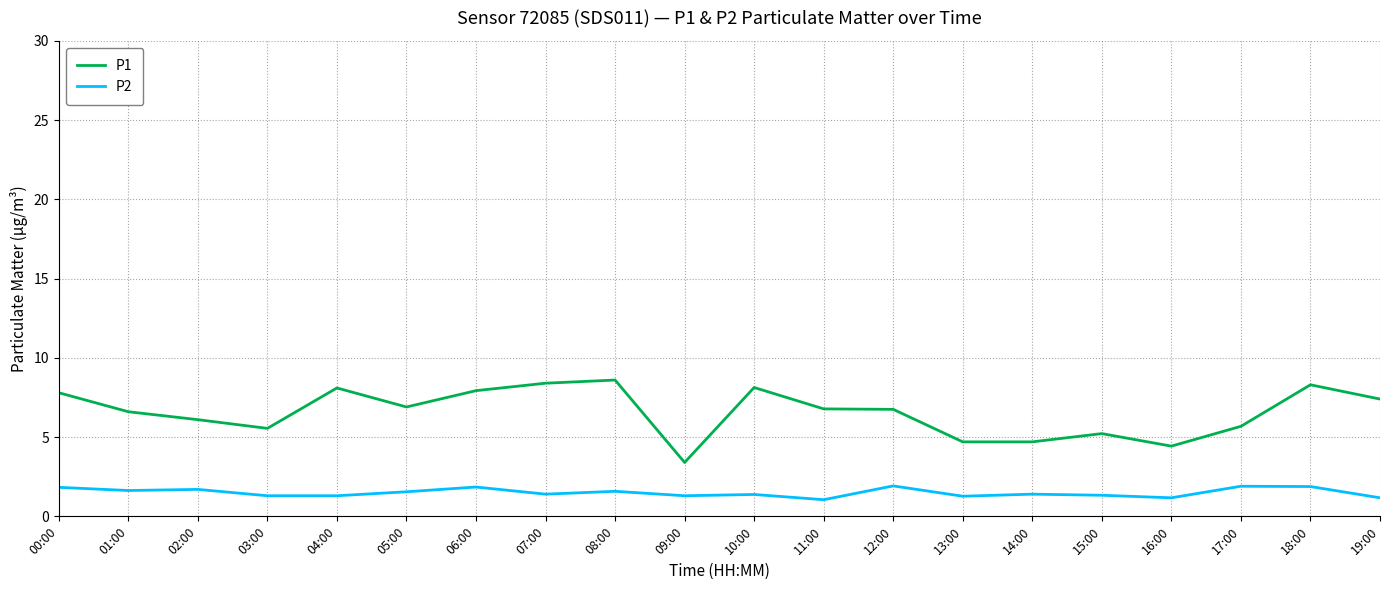

What is the sum of the P2 values at 17:00 and 08:00?

3.5